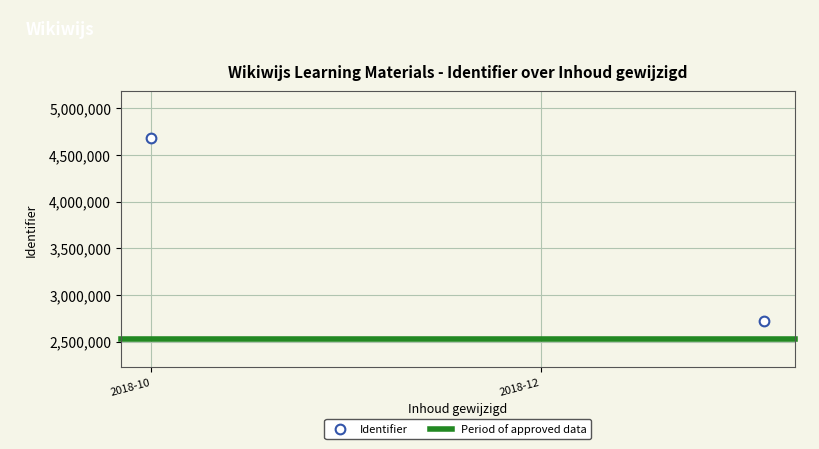

What is the greatest value displayed?

4681787